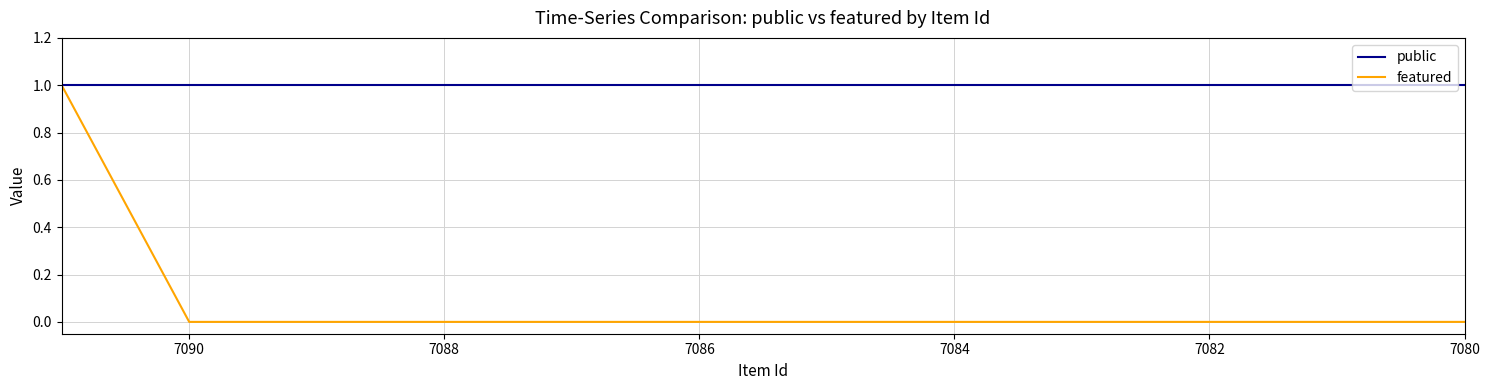

True or false: featured and public intersect in this chart.

False